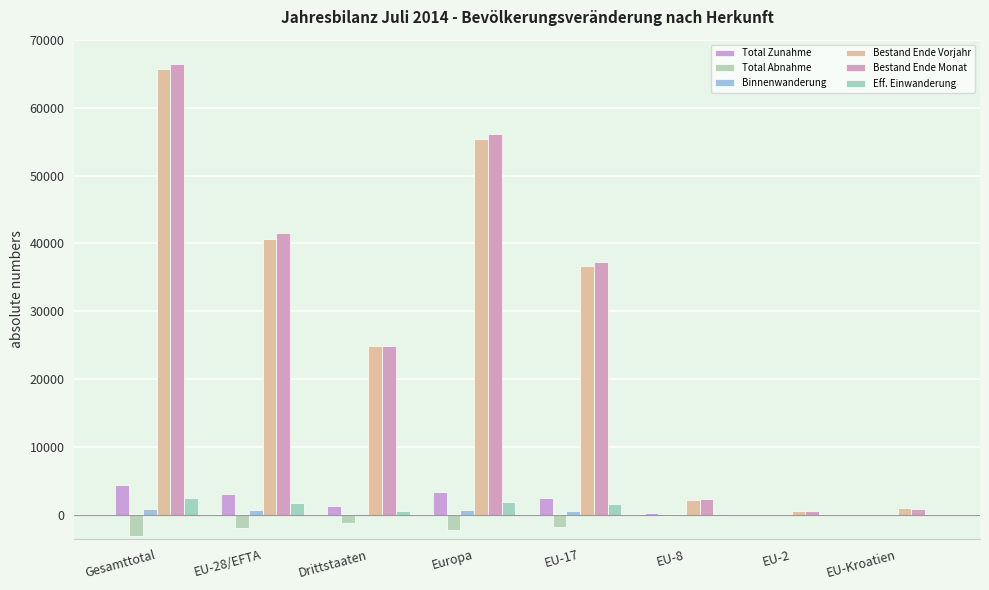

How many categories are shown in the chart?

8